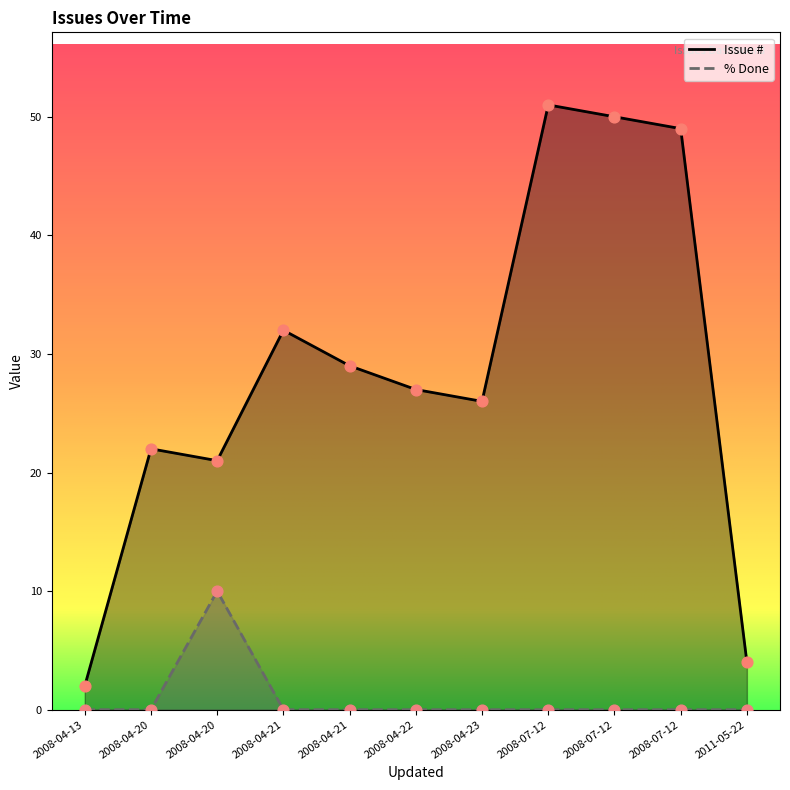

What are all the series names shown in the legend?

Issue #, % Done